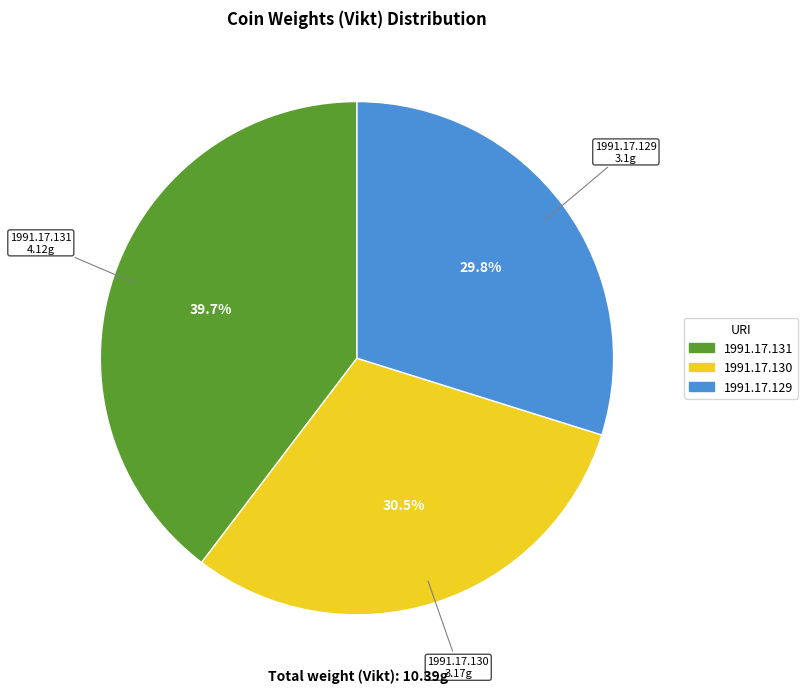

Do 1991.17.131 and 1991.17.130 together represent more than half of the pie?

Yes